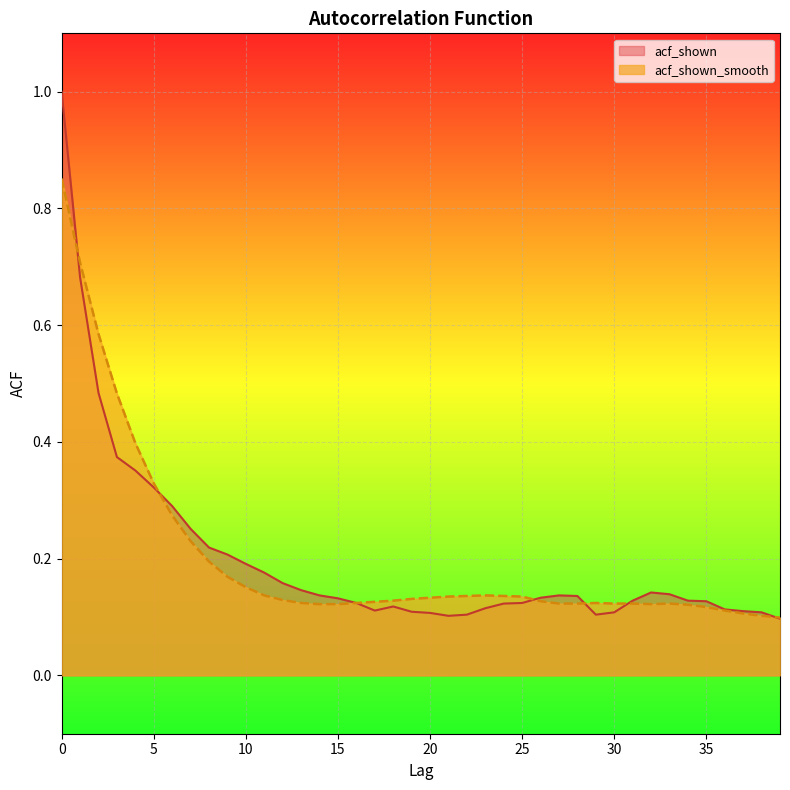

At which category does acf_shown reach its first local valley?

17